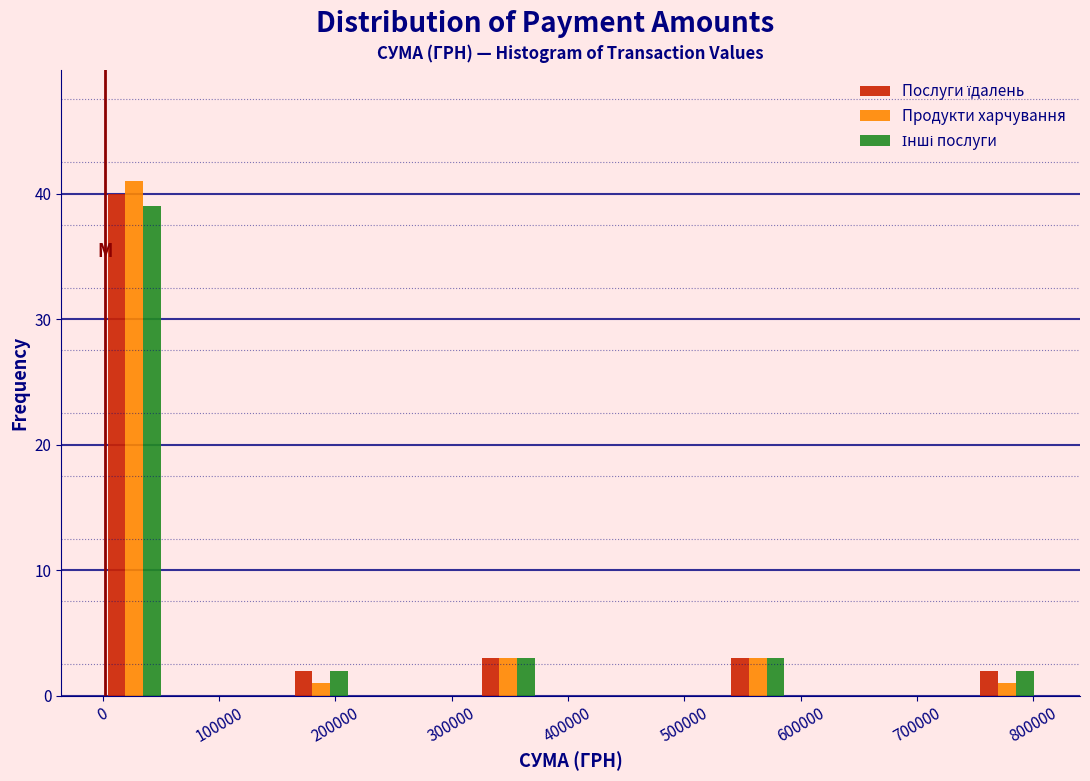

In the Продукти харчування series, which range on the x-axis has the tallest bar?

0 to 50000